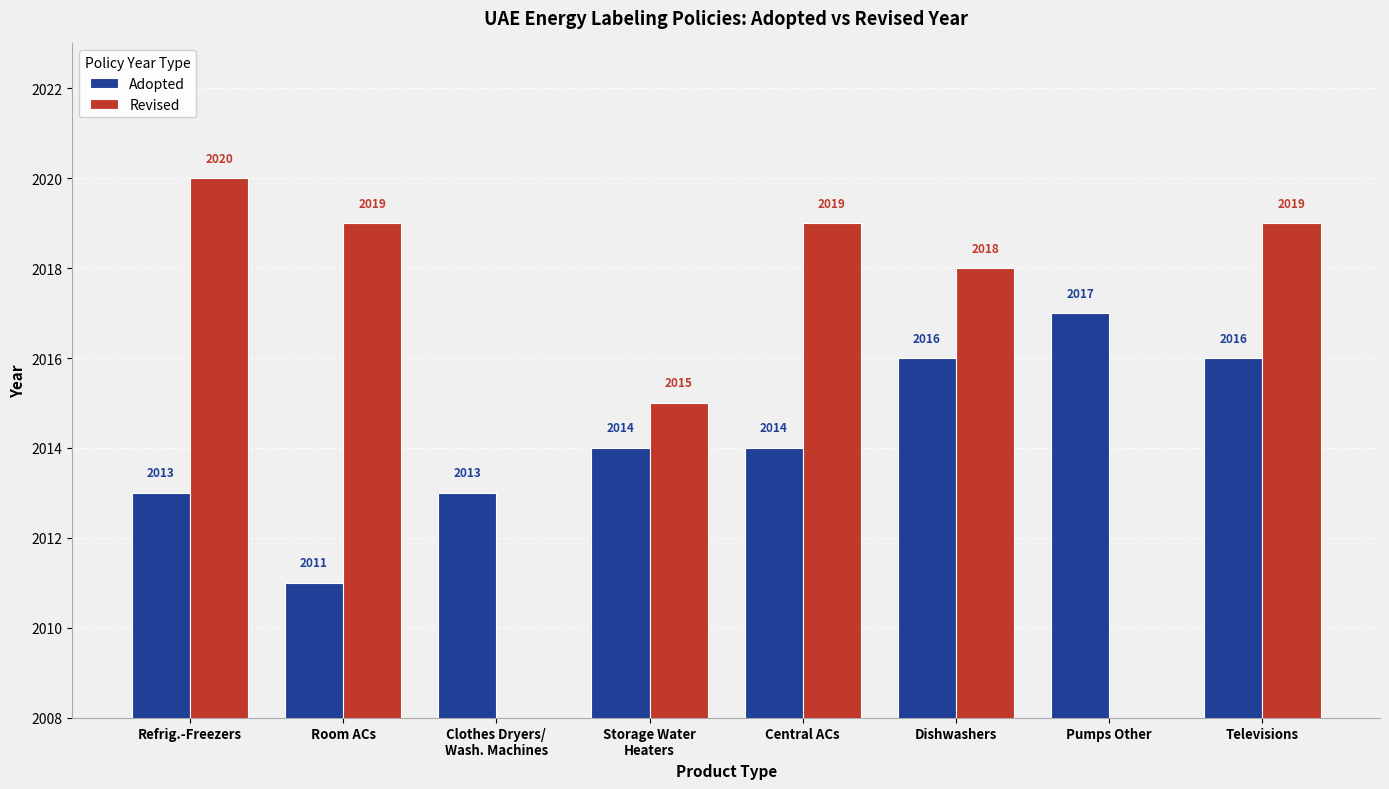

Rank the series by their average value, from highest to lowest.

Adopted, Revised